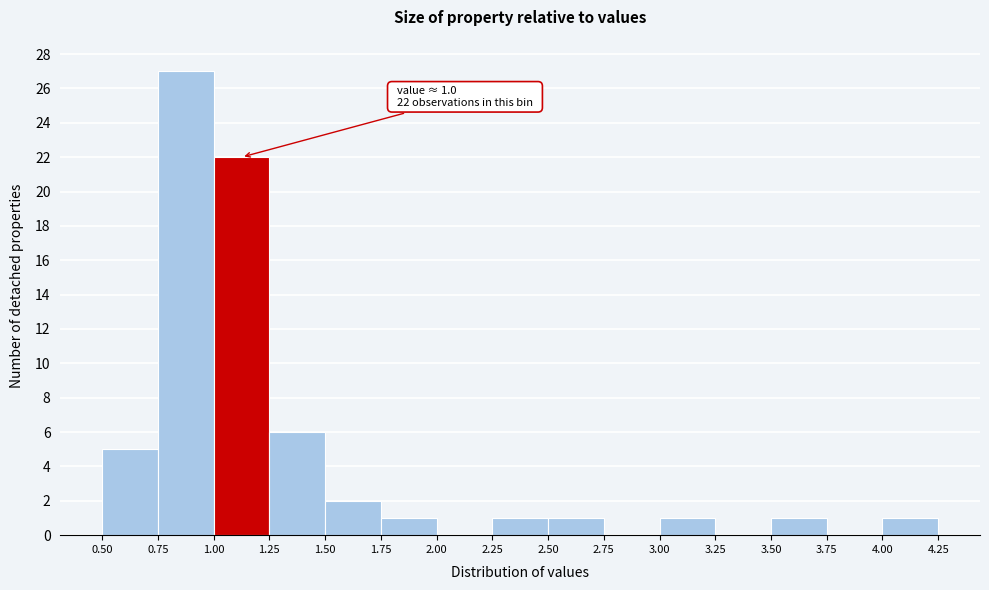

Over which range of the x-axis is the bar tallest?

0.75 to 1.00